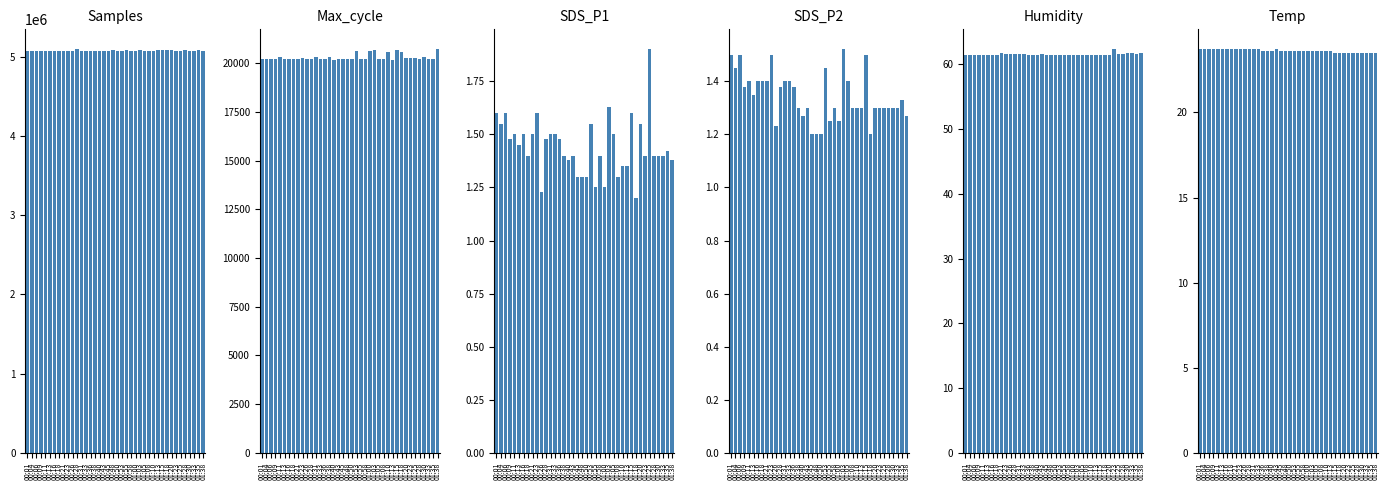

The value of SDS_P2 at 01:25 is 0.4. True or false?

False